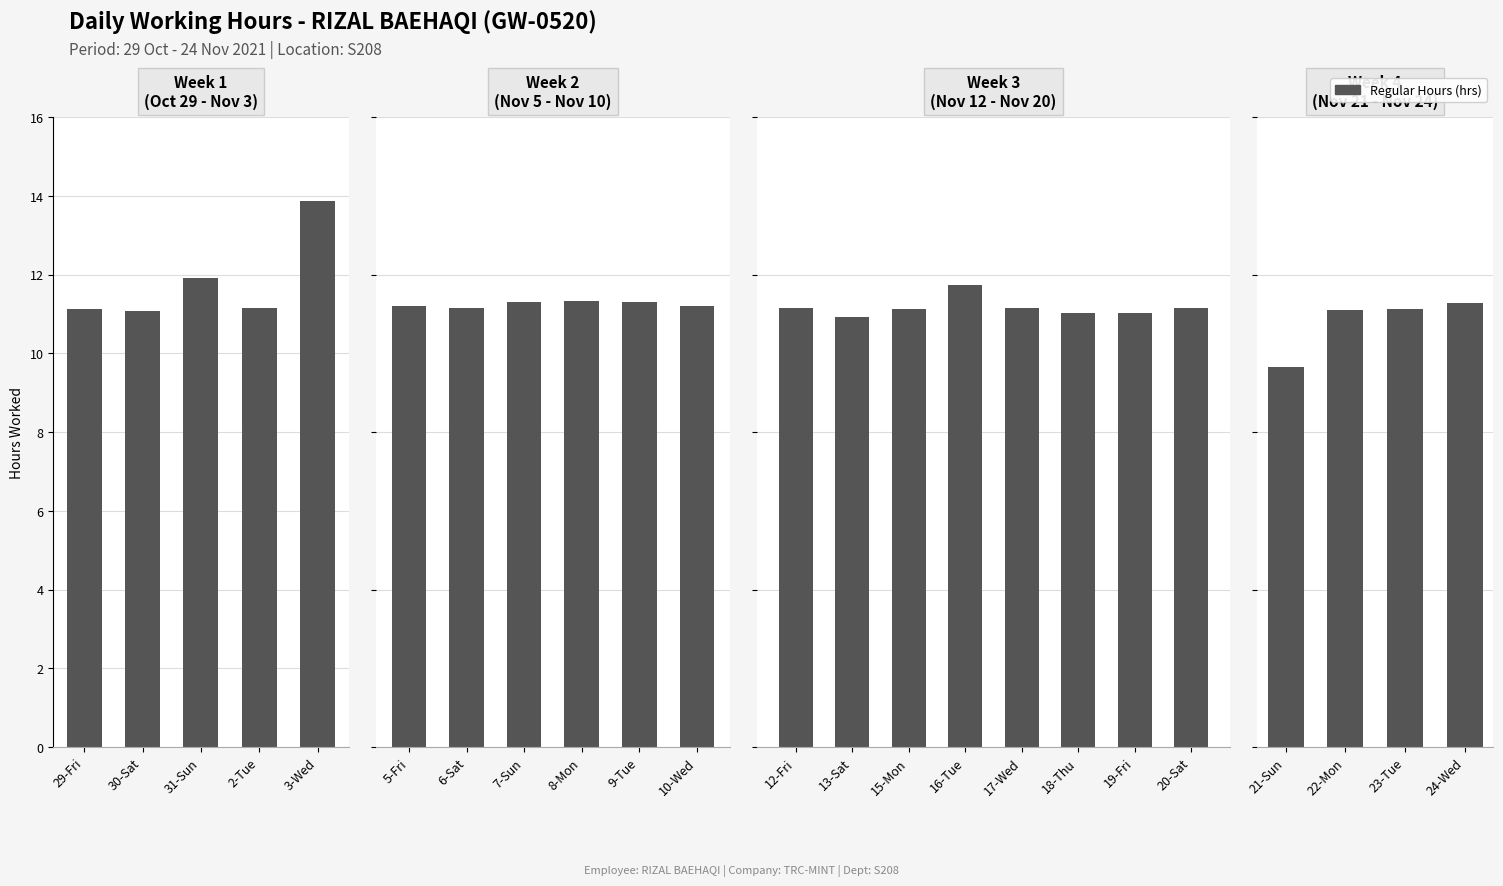

True or false: the data shows 11.3 at 24-Wed.

True